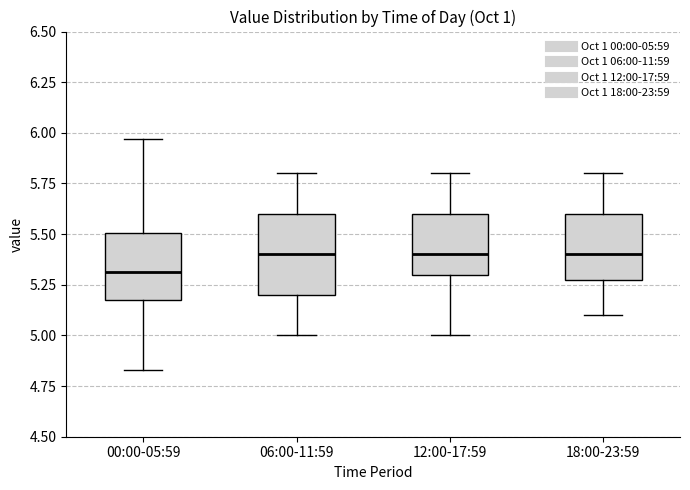

Which box's median line is the lowest?

00:00-05:59